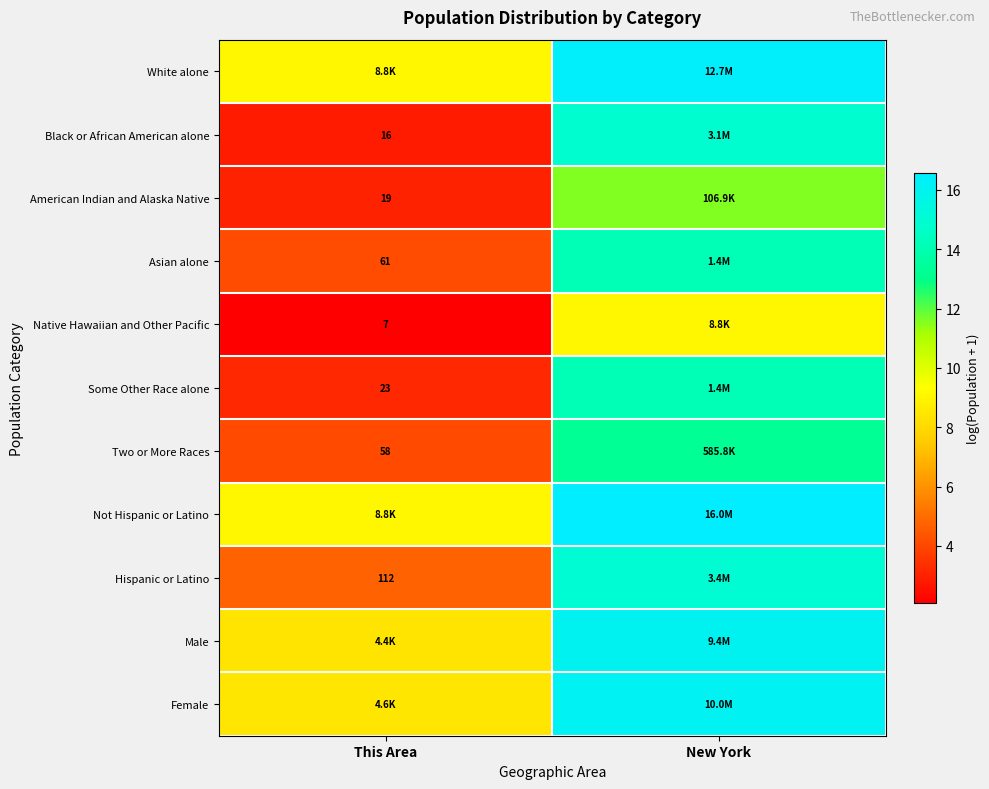

True or false: White alone has a value of 12.5 at This Area.

False